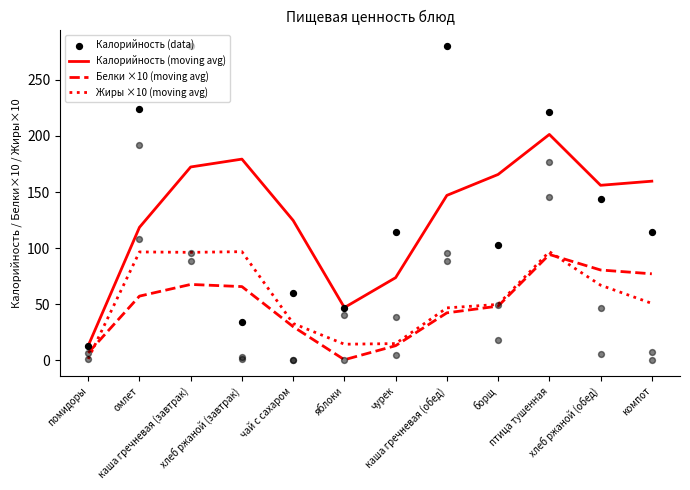

At which category is the sum across all series the highest?

каша гречневая (завтрак)